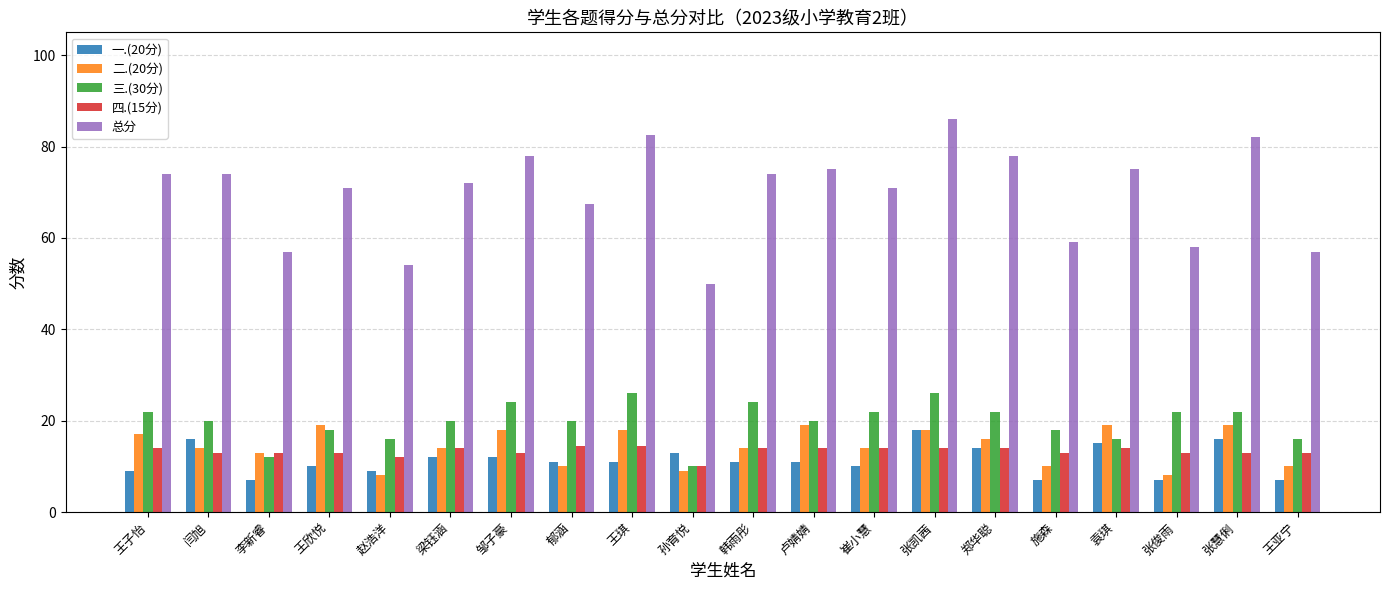

What value does the 四.(15分) series have at 王亚宁?

13.0